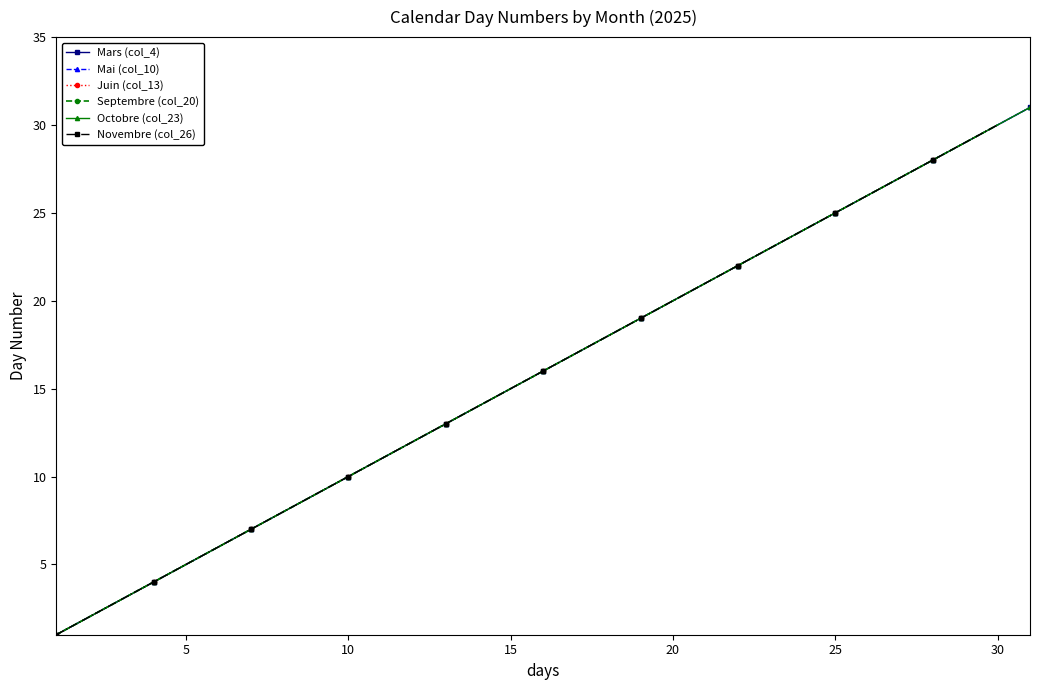

Does the chart have visible grid lines?

No